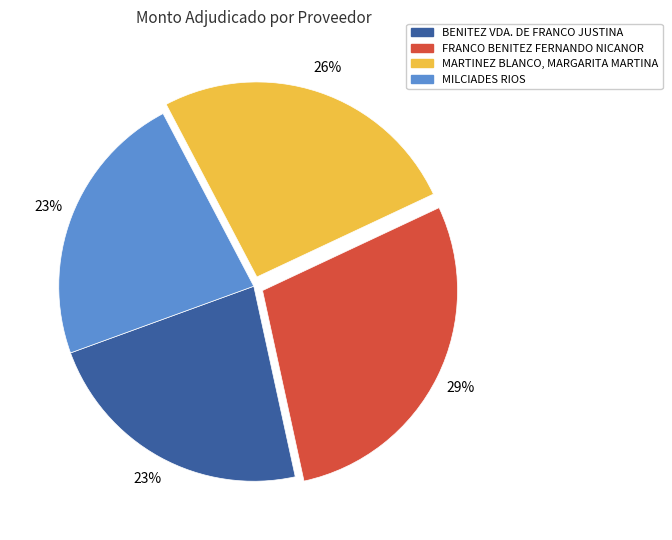

Is BENITEZ VDA. DE FRANCO JUSTINA the majority of the pie?

No